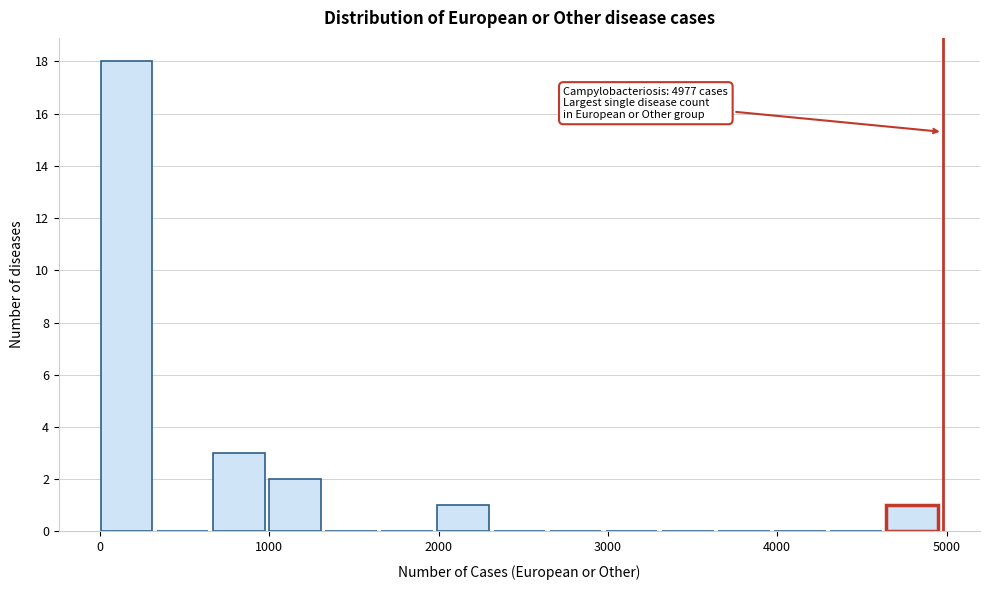

Around what value on the x-axis is the tallest bar? Give the approximate position of its centre, as read against the axis.

200